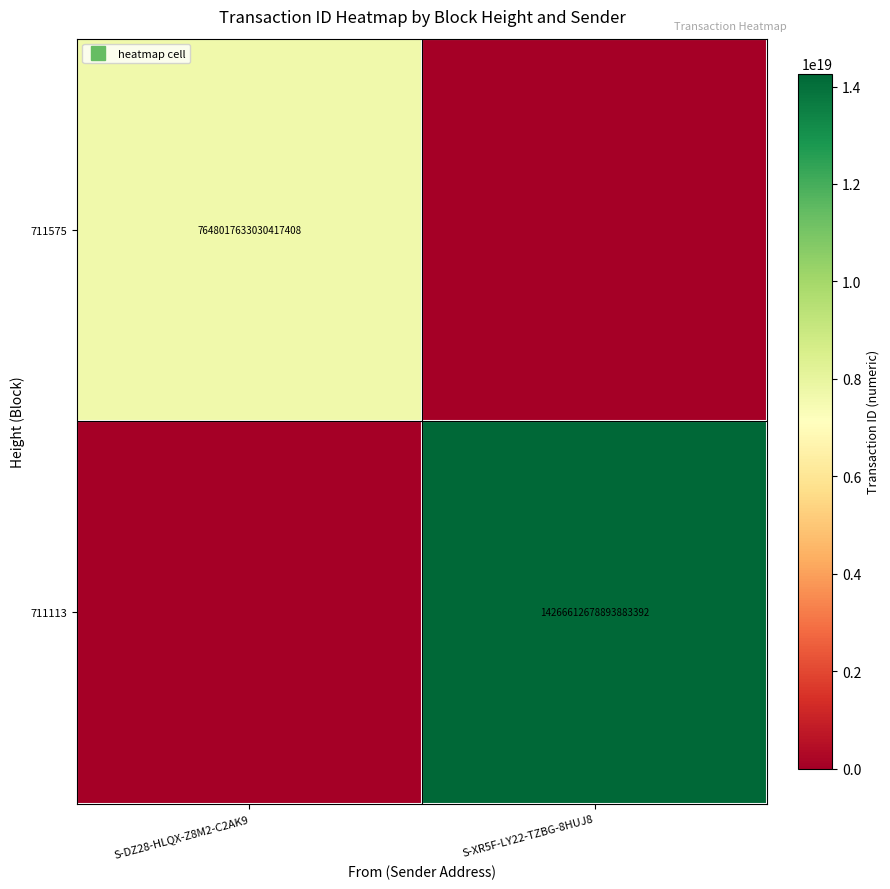

How many data points in 711113 are less than 14266612678893883392?

1